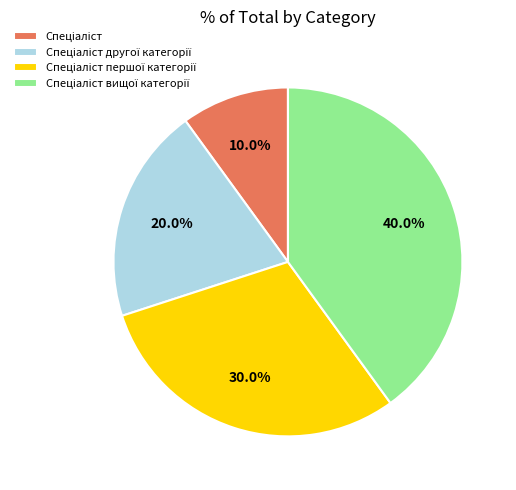

Does any single category account for the majority?

No